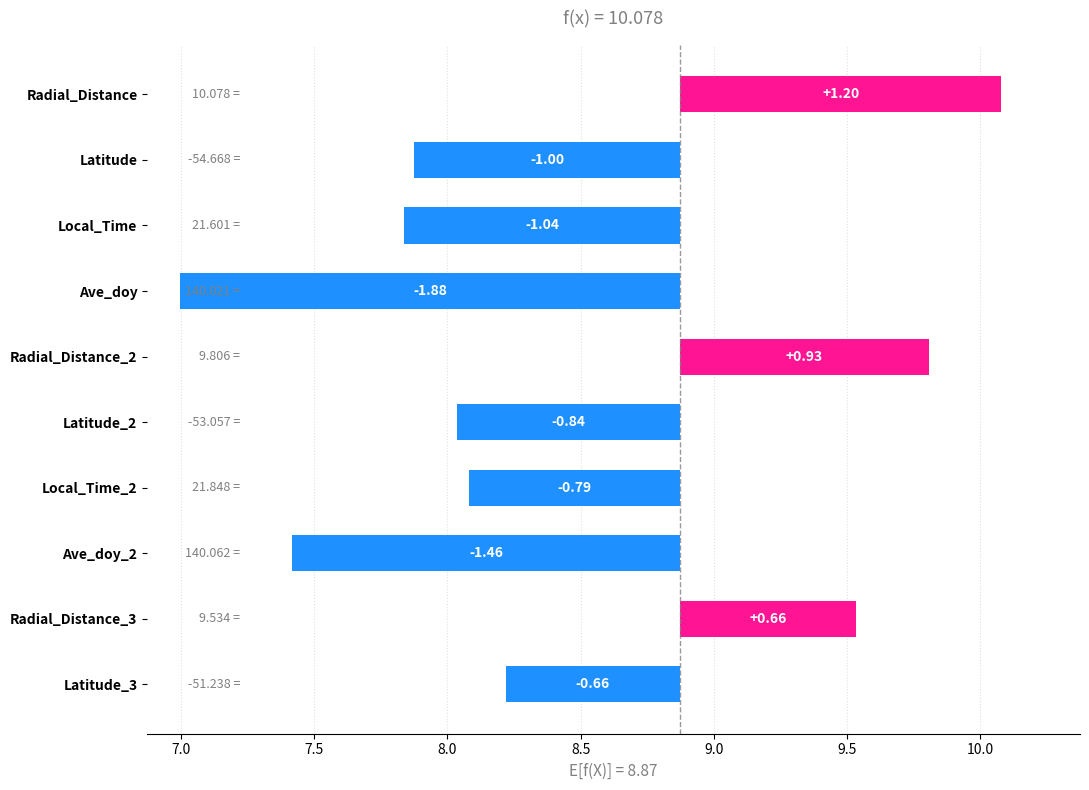

The chart shows a value of -0.5 at Latitude_2. True or false?

False